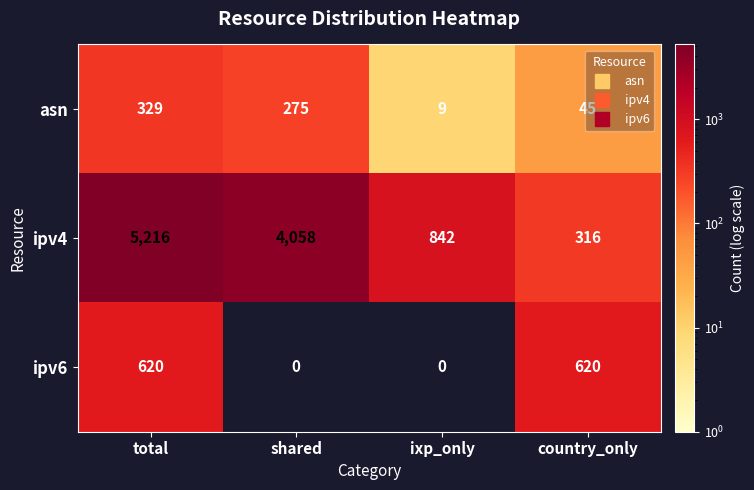

At which category is the sum across all series the highest?

total